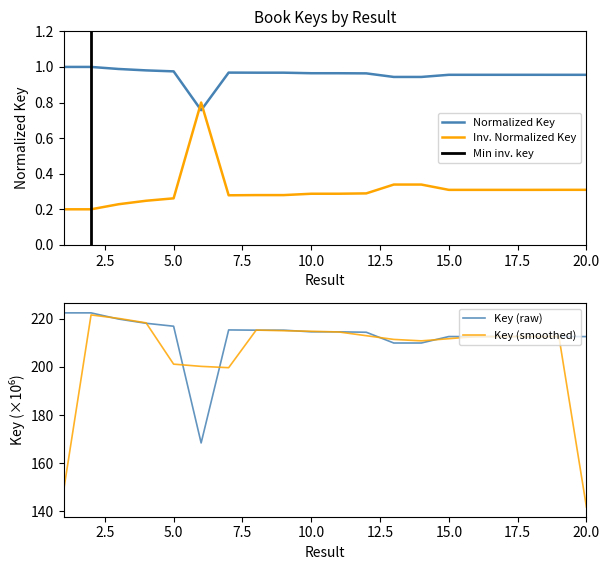

What is the minimum value shown in the chart?

0.2